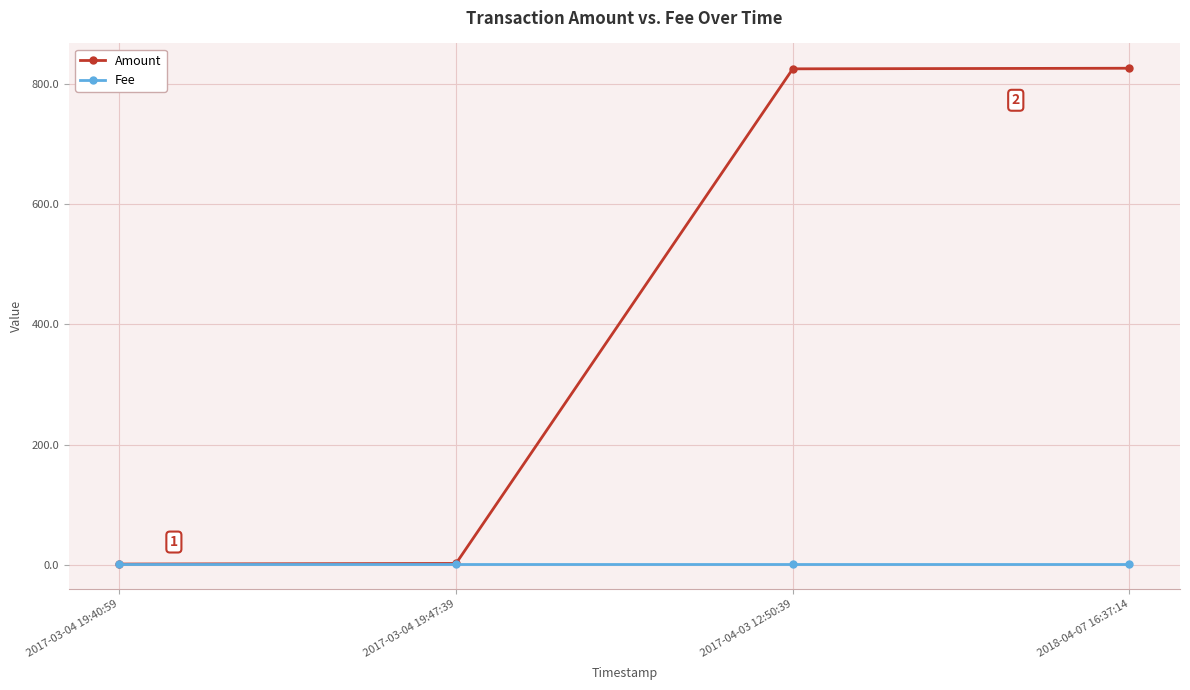

How many lines are shown in the chart?

2